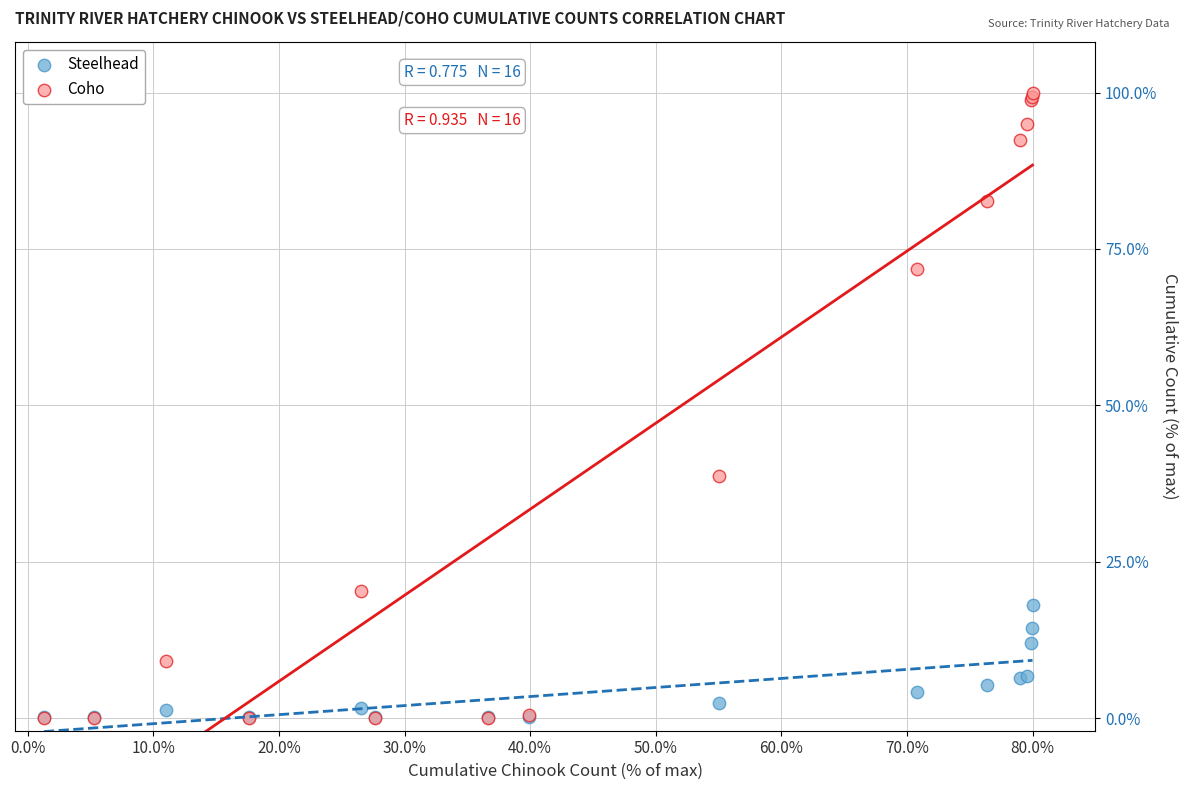

What are all the series names shown in the legend?

Steelhead, Coho